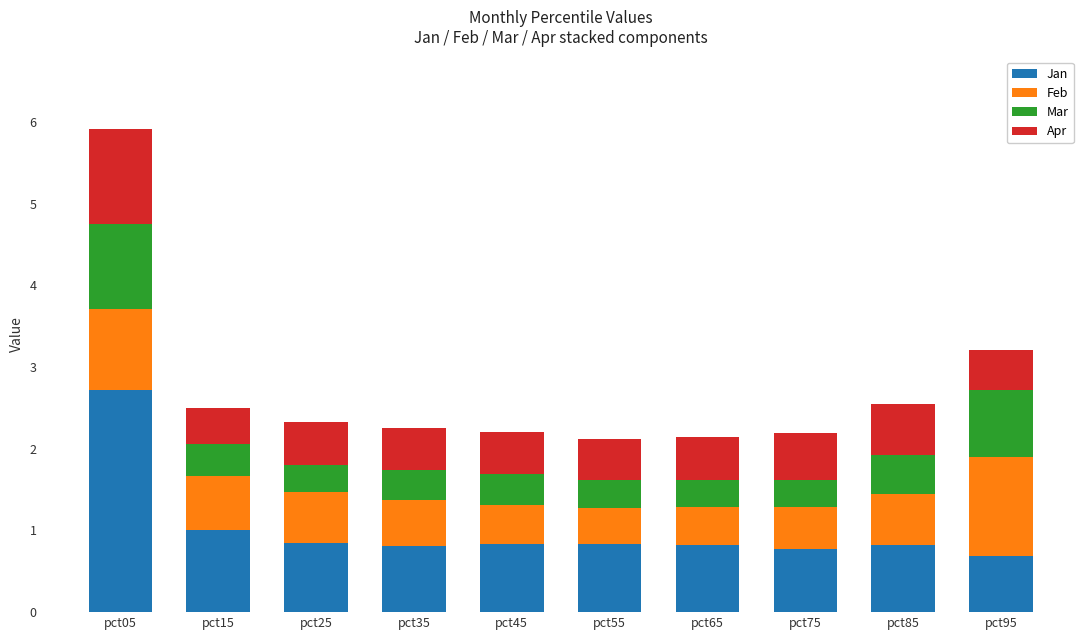

What is the total value across all series at pct15?

2.5